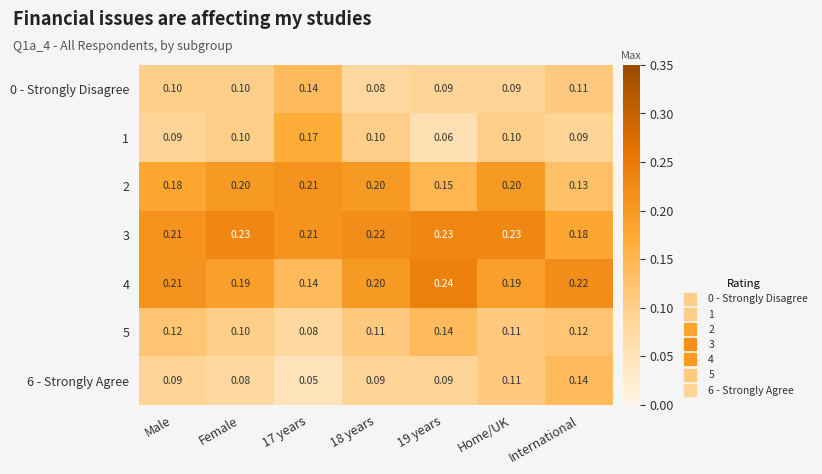

At which category is the sum across all series the highest?

Home/UK